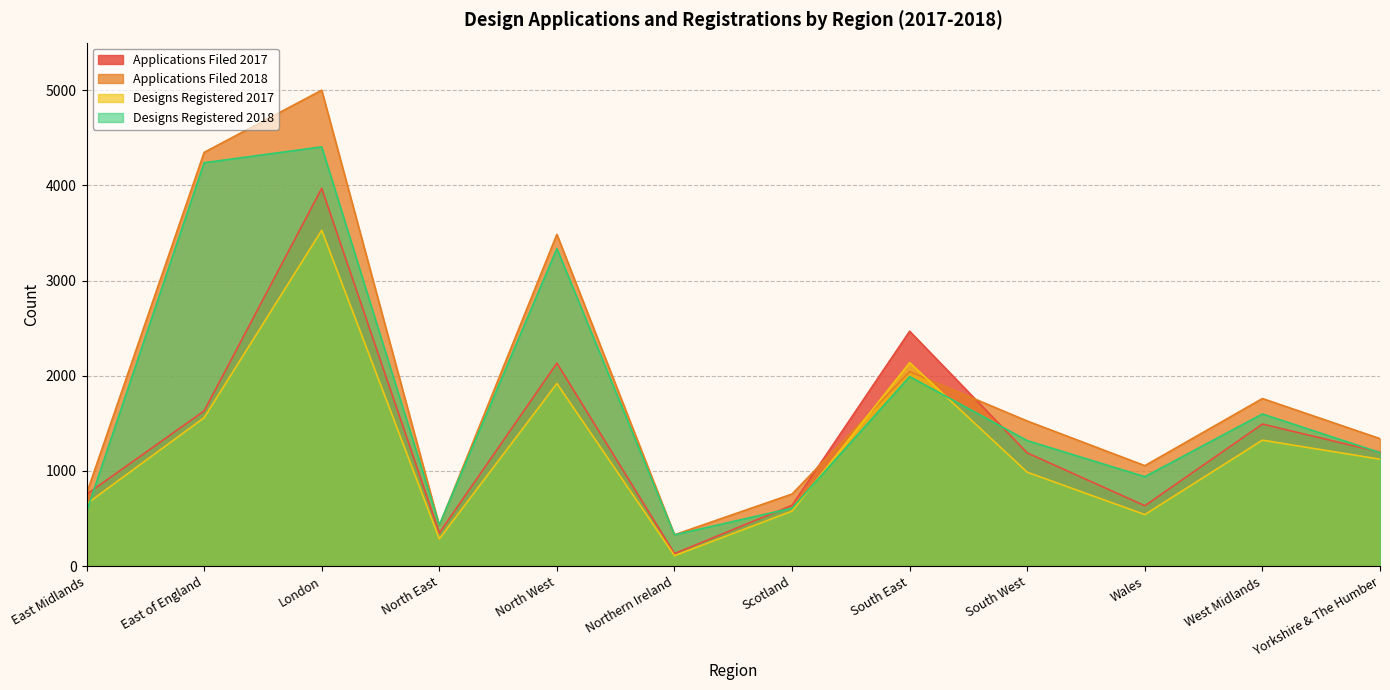

What is the minimum value shown in the chart?

109